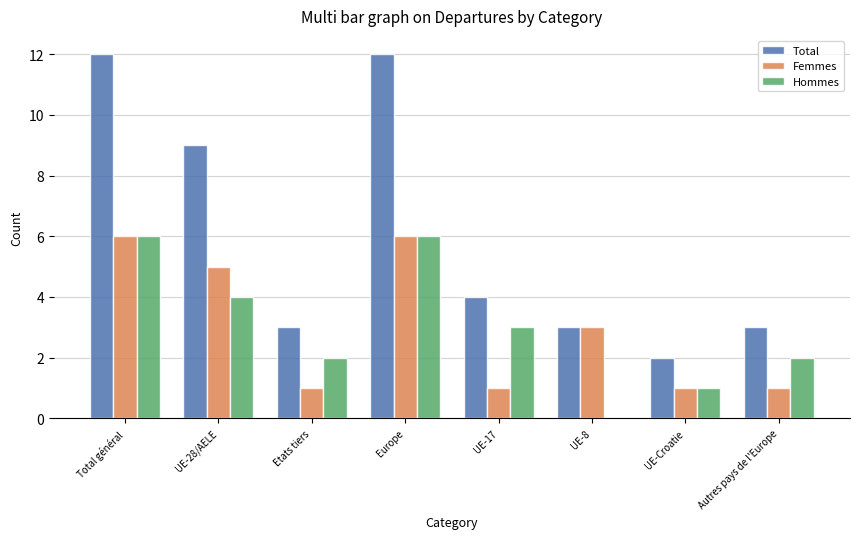

What is the total value across all series at Etats tiers?

6